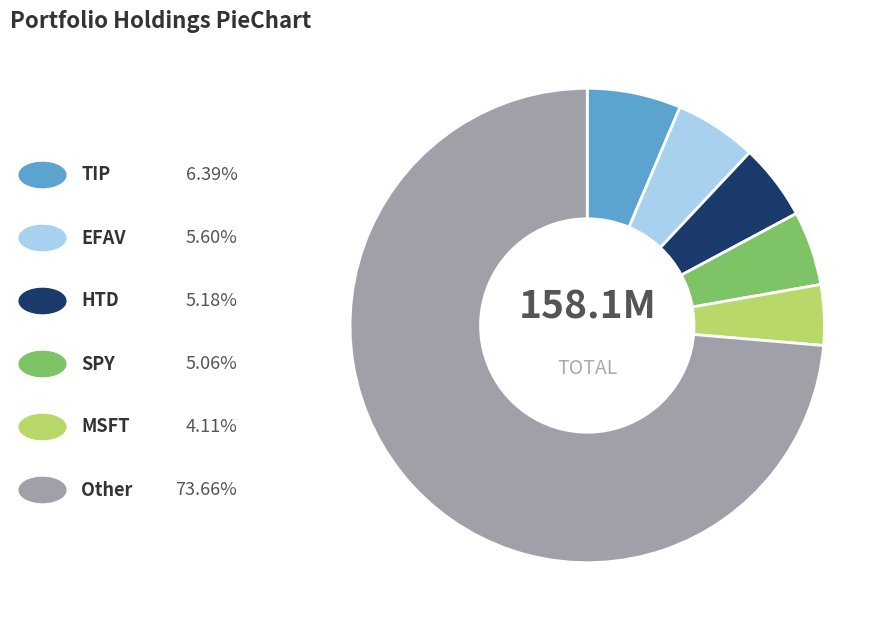

Is there a majority slice in this chart?

Yes